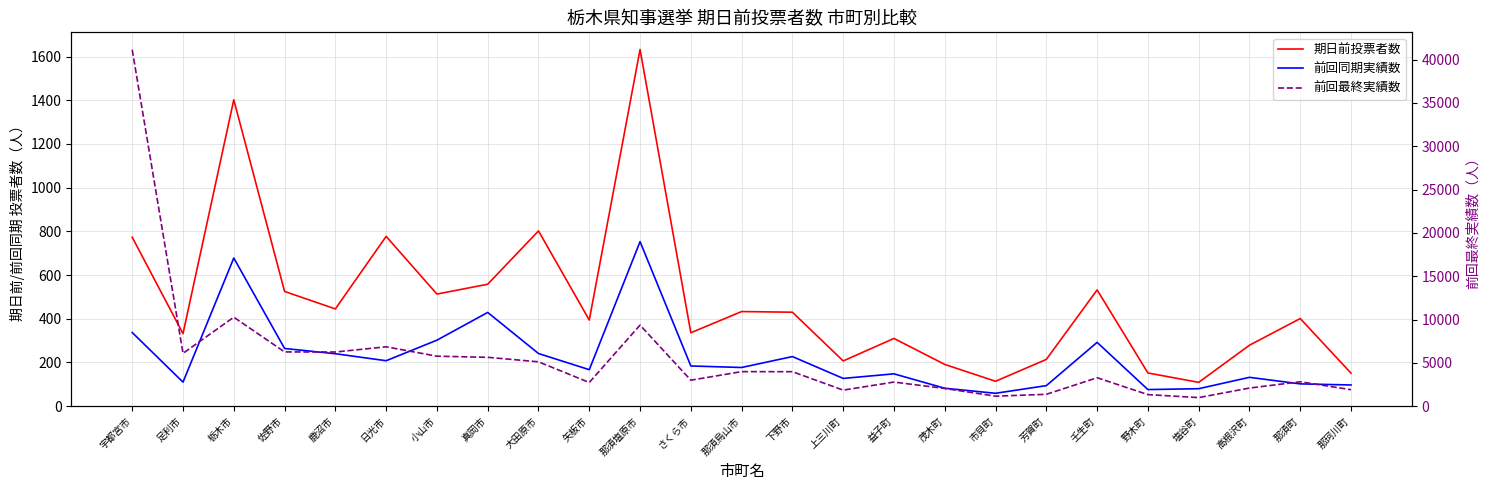

What is the sum of the 期日前投票者数 values at 鹿沼市 and 栃木市?

1847